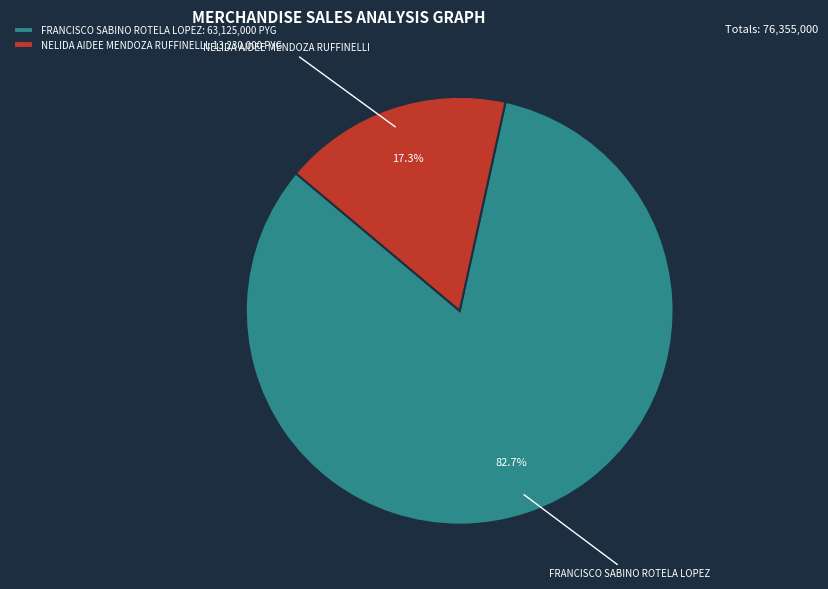

To the nearest percent, what is the difference between the FRANCISCO SABINO ROTELA LOPEZ and NELIDA AIDEE MENDOZA RUFFINELLI slice percentages?

65%